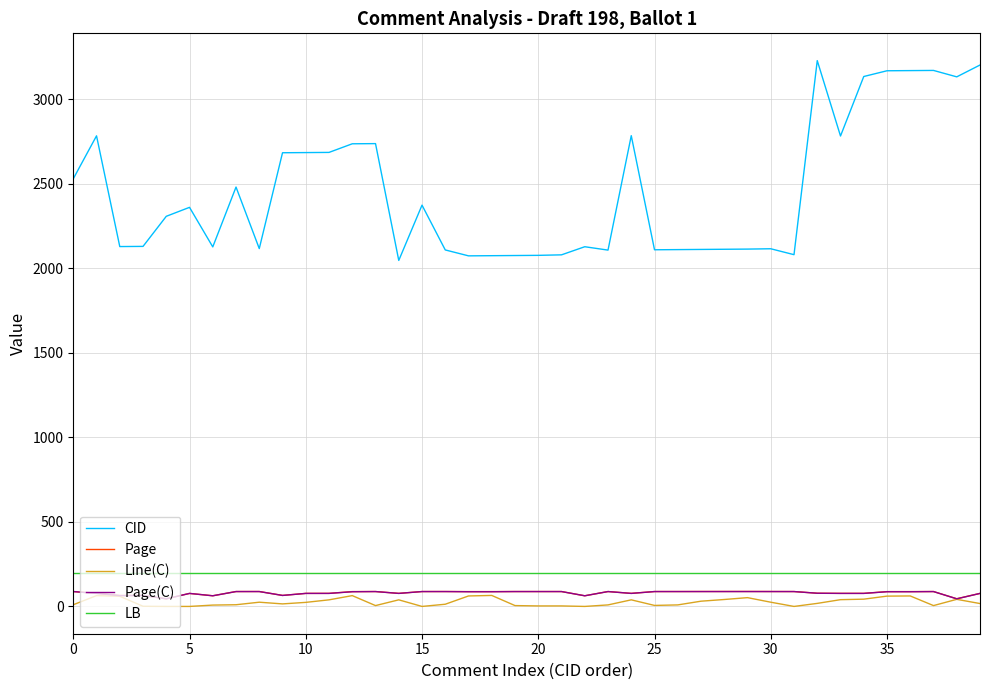

Which series has the widest spread of values?

CID